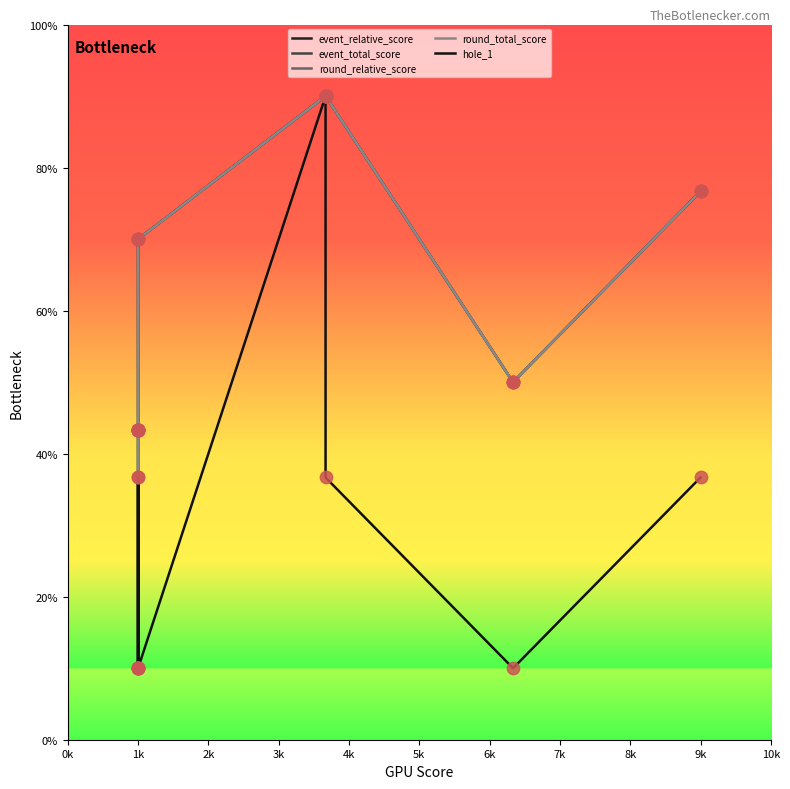

Is the value of round_total_score at 4k greater than the value of round_relative_score at 6k?

Yes